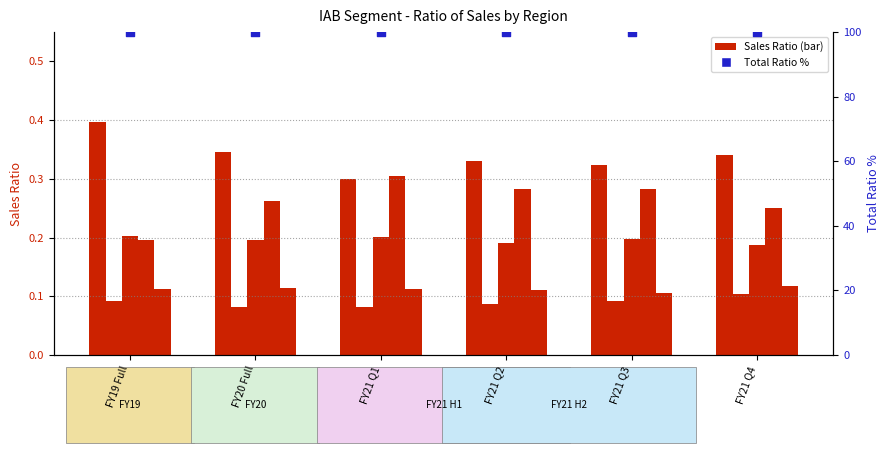

Which series reaches the maximum Y coordinate?

Total ratio % (all regions)